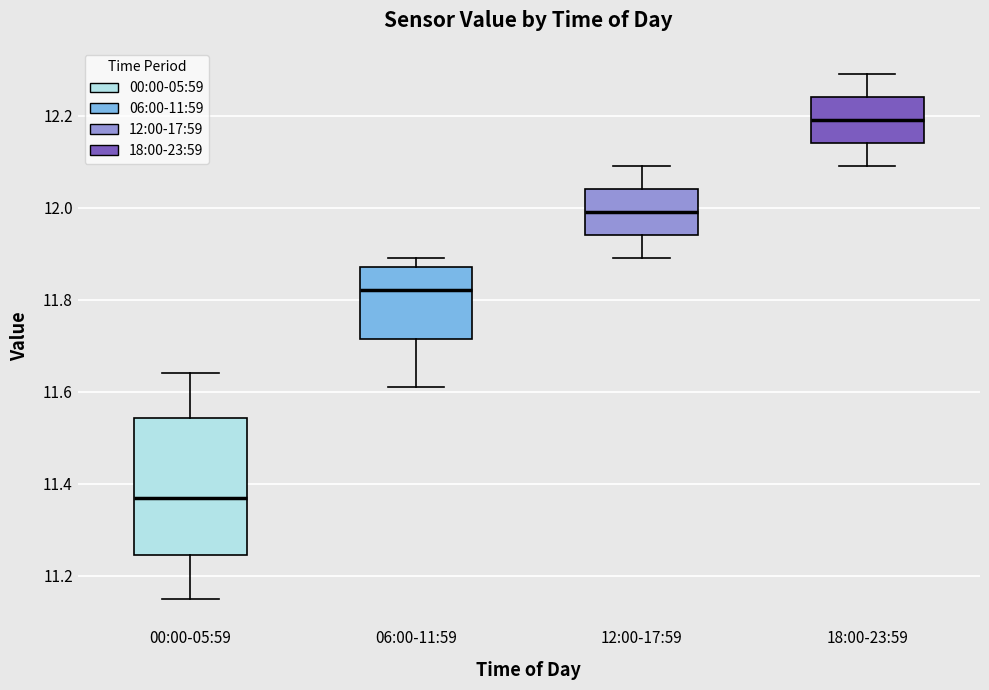

Reading left to right, transcribe this box plot: for each box, give where its median line is, the range the box spans, and where its two whiskers end, as read against the y-axis. The values are not printed on the chart, so give them approximately, as read against the axis.

00:00-05:59: median 11.38, box 11.24 to 11.54, whiskers 11.16 to 11.64
06:00-11:59: median 11.82, box 11.72 to 11.88, whiskers 11.62 to 11.90
12:00-17:59: median 12.00, box 11.94 to 12.04, whiskers 11.90 to 12.10
18:00-23:59: median 12.20, box 12.14 to 12.24, whiskers 12.10 to 12.30